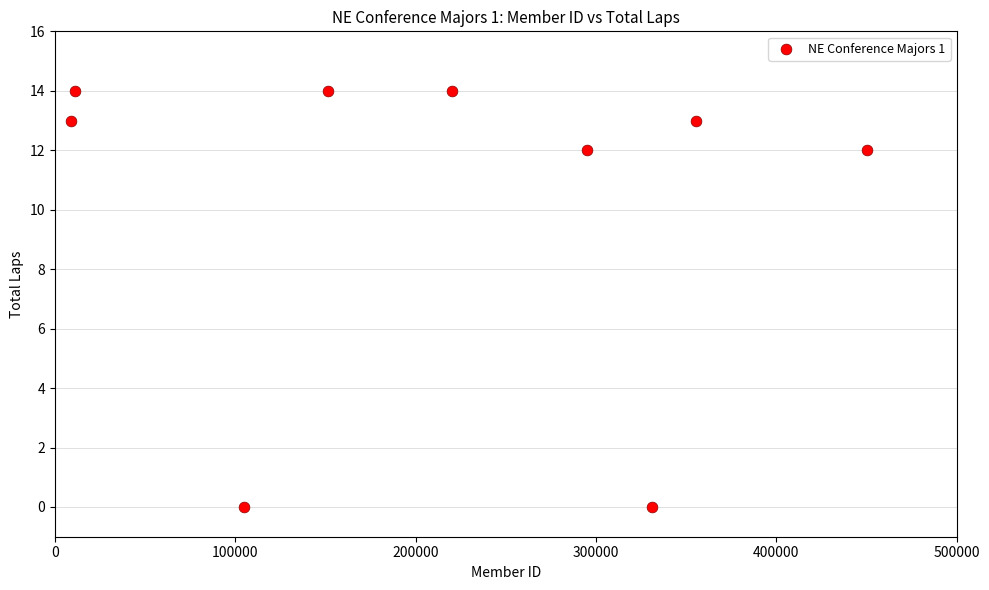

What is the range of X values (max minus min)?

441048